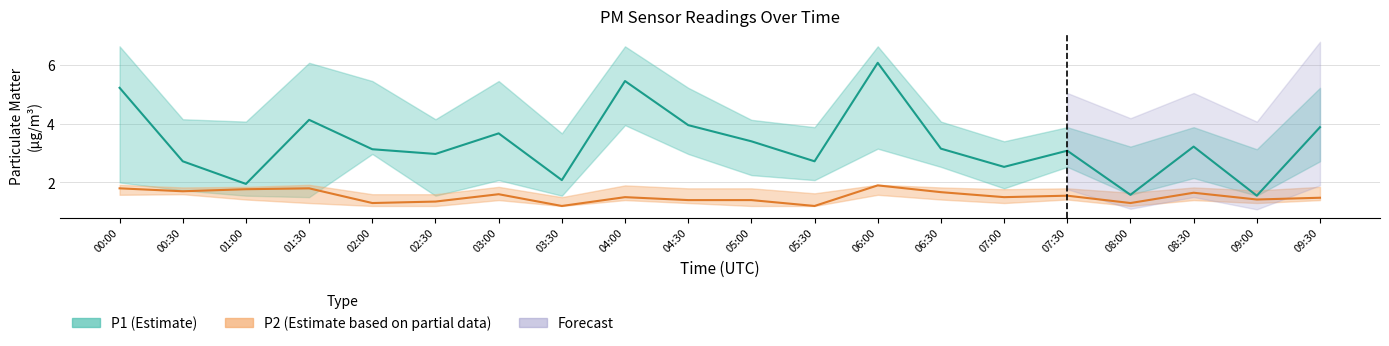

What is the label of the 7th point from the left?

03:00